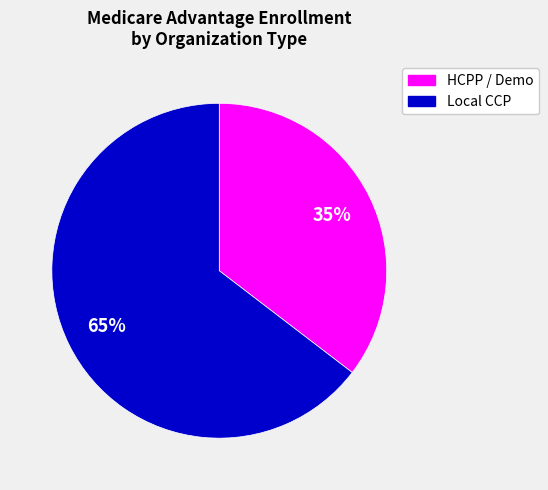

How many slices are in this pie chart?

2